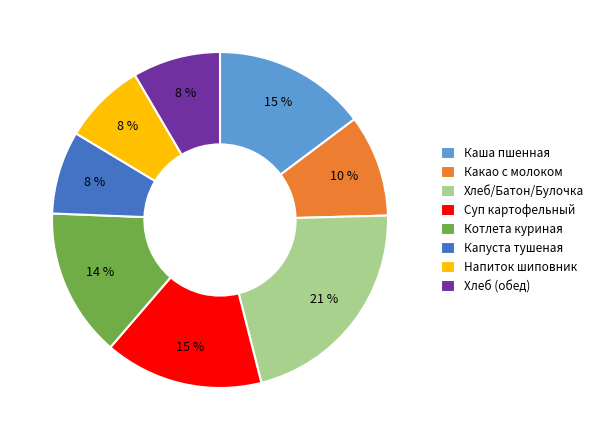

How many slices are in this pie chart?

8